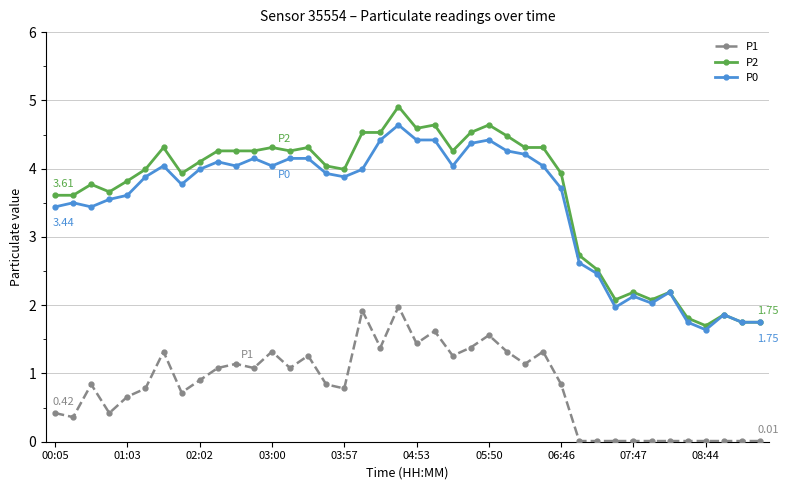

True or false: P0 has more than 1 interior local peaks.

True